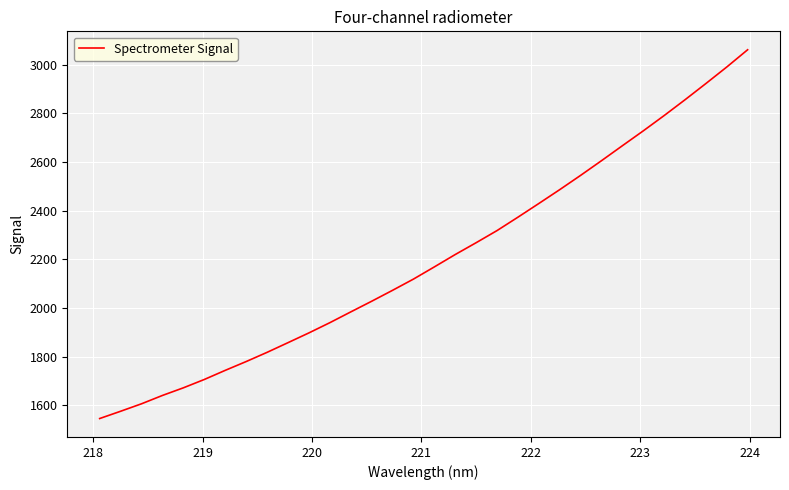

What is the difference between the maximum and minimum values?

1514.7